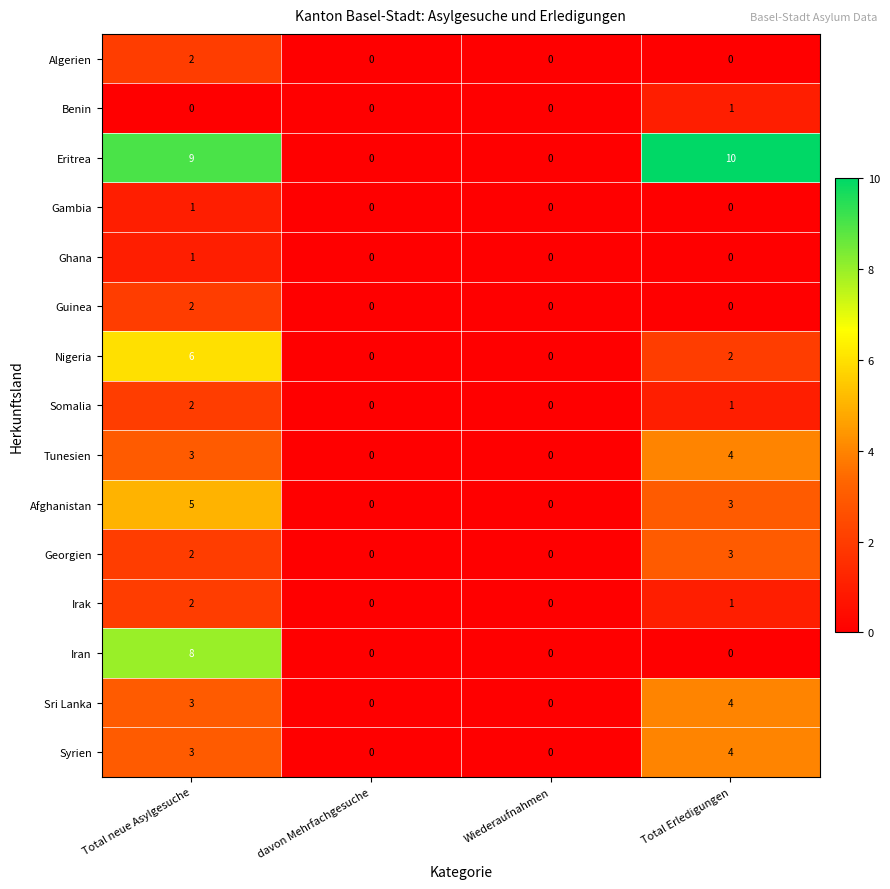

What is the difference between the maximum and minimum values in the Eritrea series?

10